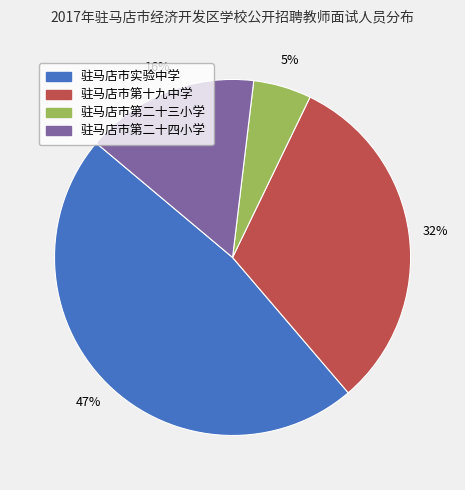

How many segments does this pie chart have?

4